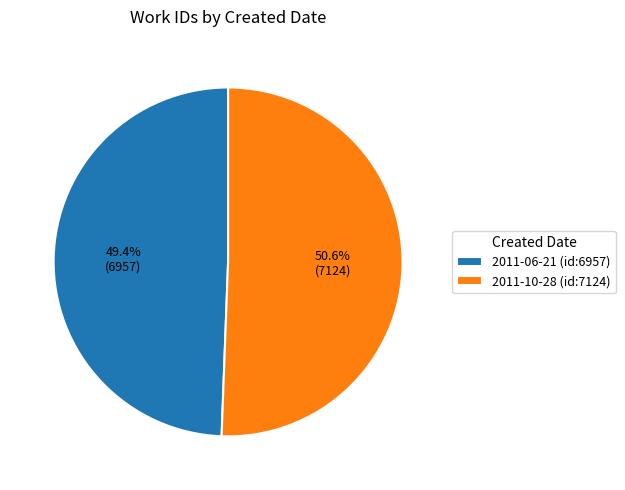

Count the number of slices in the pie.

2